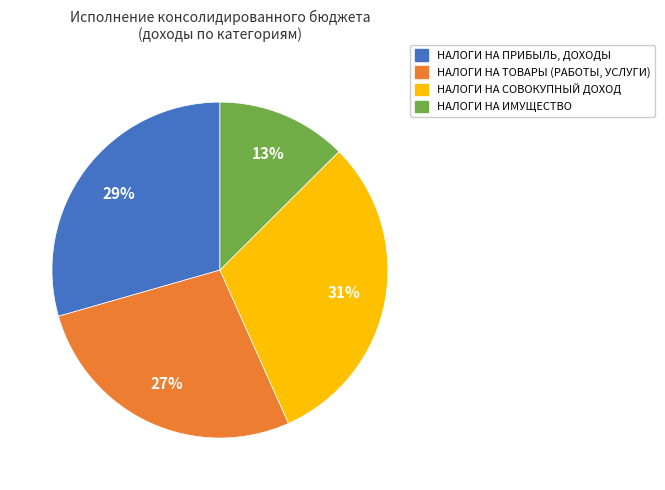

Which category has the biggest portion of the pie?

НАЛОГИ НА СОВОКУПНЫЙ ДОХОД